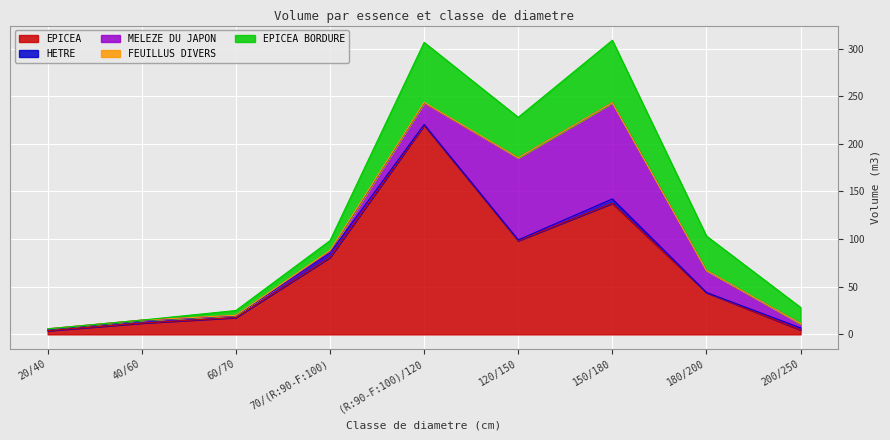

List the labels in order of HETRE value, smallest first.

180/200, (R:90-F:100)/120, 120/150, 20/40, 60/70, 200/250, 40/60, 150/180, 70/(R:90-F:100)